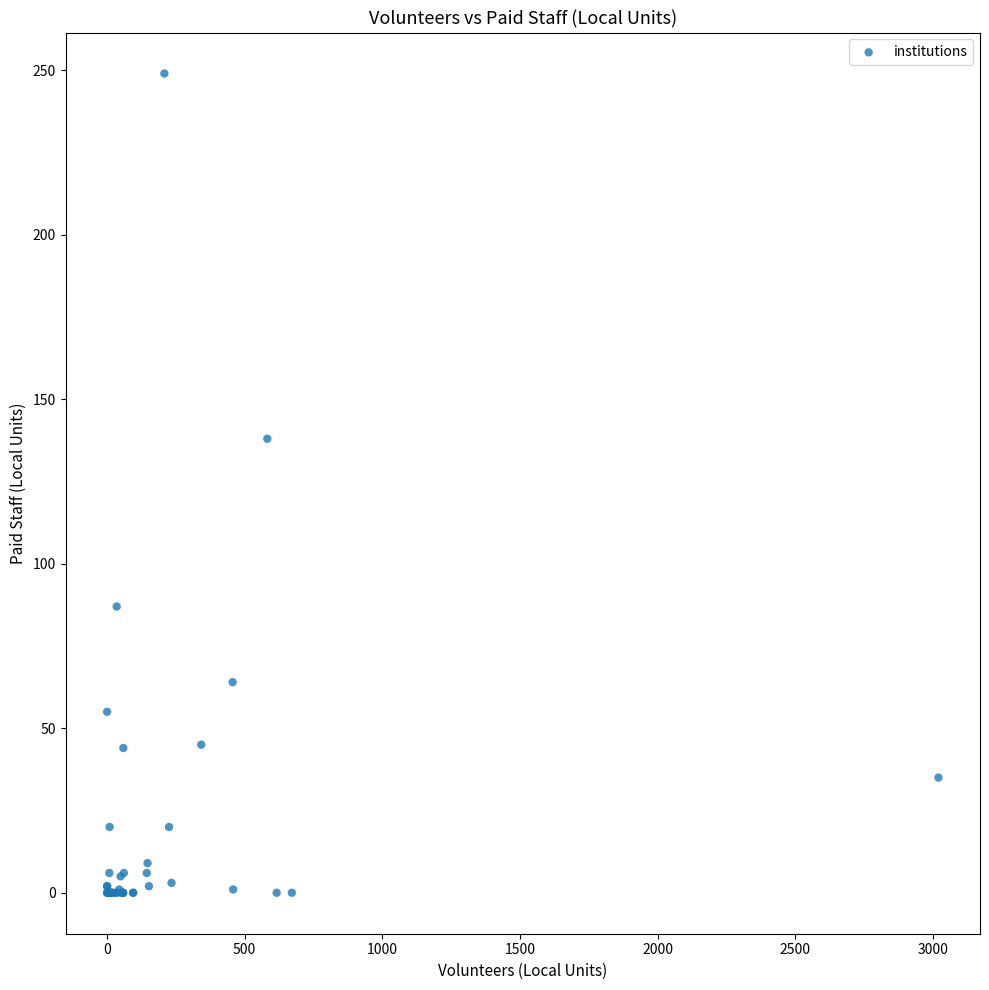

What Y value in the scatter plot is closest to 124?

138